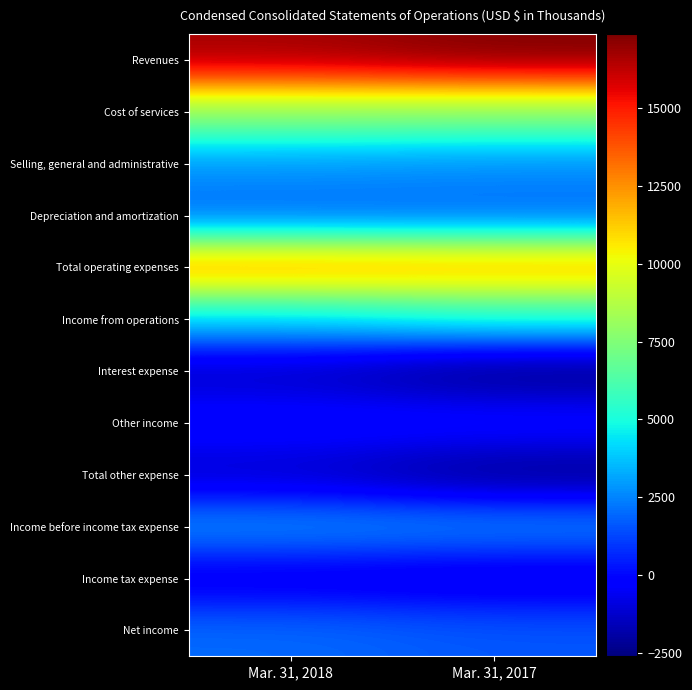

Reading left to right, what are all the values shown in this chart?

Revenues: Mar. 31, 2018=16726	Mar. 31, 2017=17380
Cost of services: Mar. 31, 2018=7965	Mar. 31, 2017=7813
Selling, general and administrative: Mar. 31, 2018=2881	Mar. 31, 2017=2707
Depreciation and amortization: Mar. 31, 2018=1819	Mar. 31, 2017=1840
Total operating expenses: Mar. 31, 2018=12665	Mar. 31, 2017=12360
Income from operations: Mar. 31, 2018=4061	Mar. 31, 2017=5020
Interest expense: Mar. 31, 2018=-1459	Mar. 31, 2017=-2611
Other income: Mar. 31, 2018=168	Mar. 31, 2017=203
Total other expense: Mar. 31, 2018=-1291	Mar. 31, 2017=-2408
Income before income tax expense: Mar. 31, 2018=2770	Mar. 31, 2017=2612
Income tax expense: Mar. 31, 2018=-774	Mar. 31, 2017=-1004
Net income: Mar. 31, 2018=1996	Mar. 31, 2017=1608